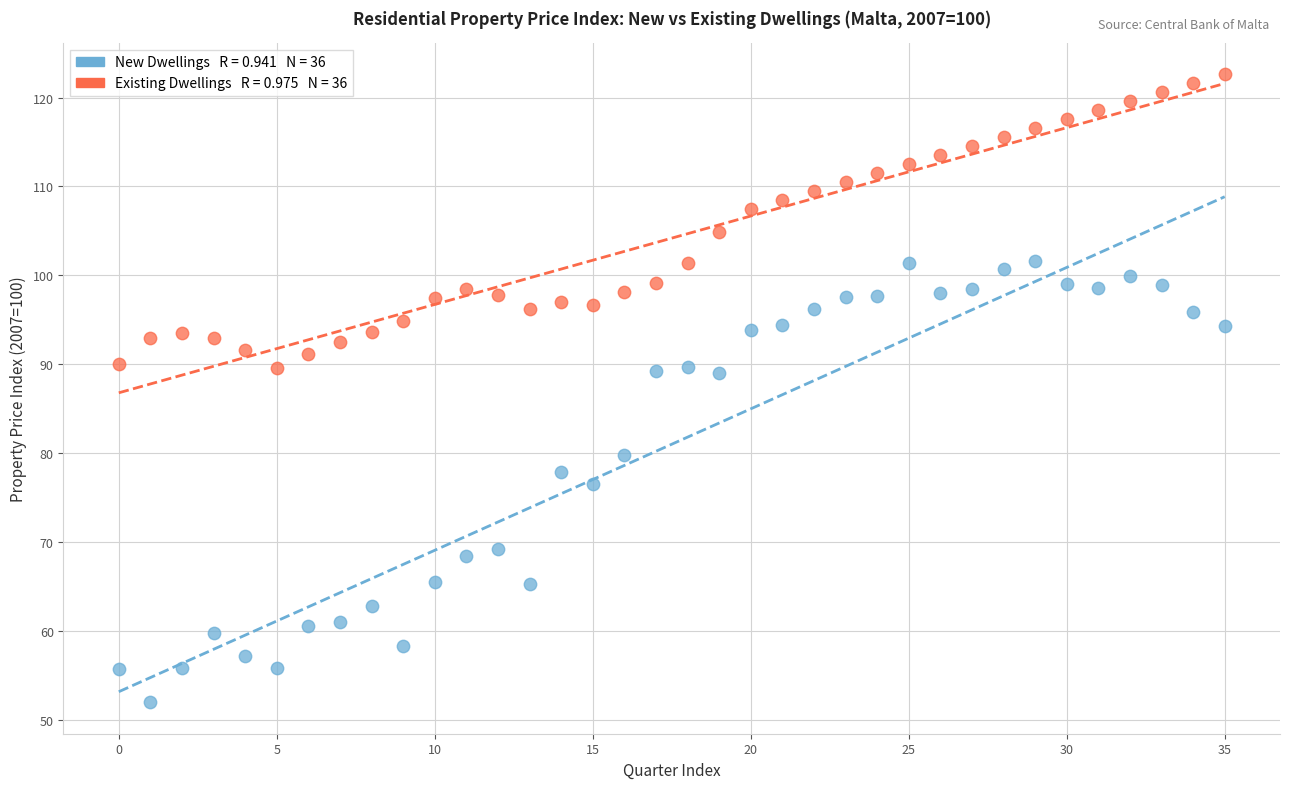

Across all data points, what is the range of Y values (max minus min)?

70.6